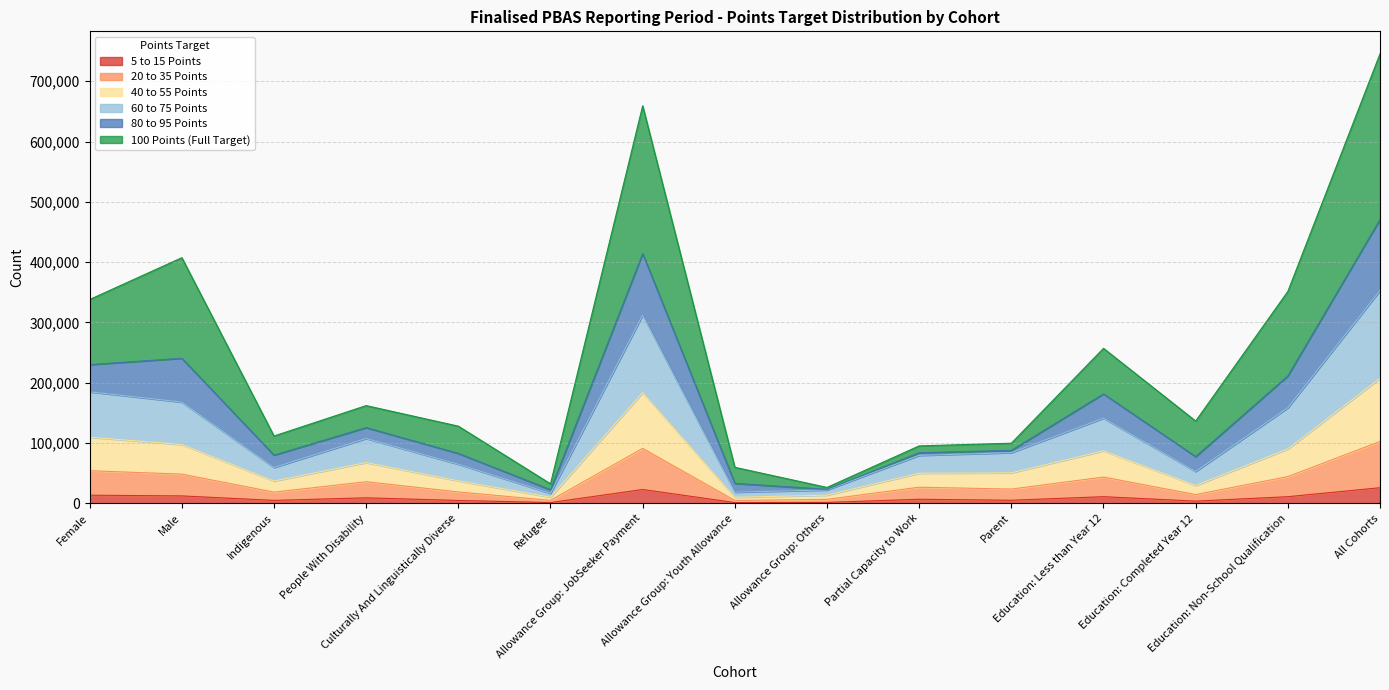

True or false: 5 to 15 Points has a value of 9689 at Partial Capacity to Work.

False